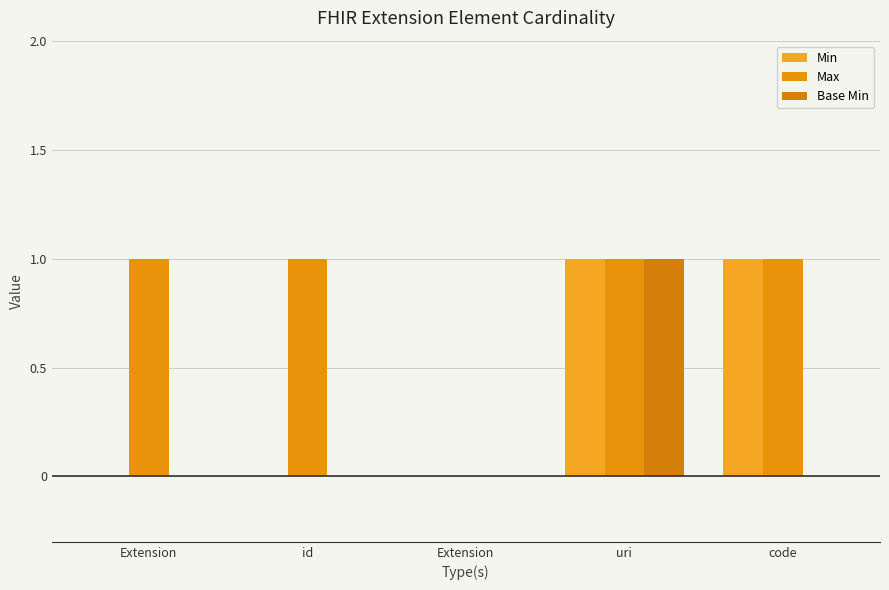

Reading left to right, extract all data points from this chart.

Min: Extension=0	id=0	Extension=0	uri=1	code=1
Max: Extension=1	id=1	Extension=0	uri=1	code=1
Base Min: Extension=0	id=0	Extension=0	uri=1	code=0